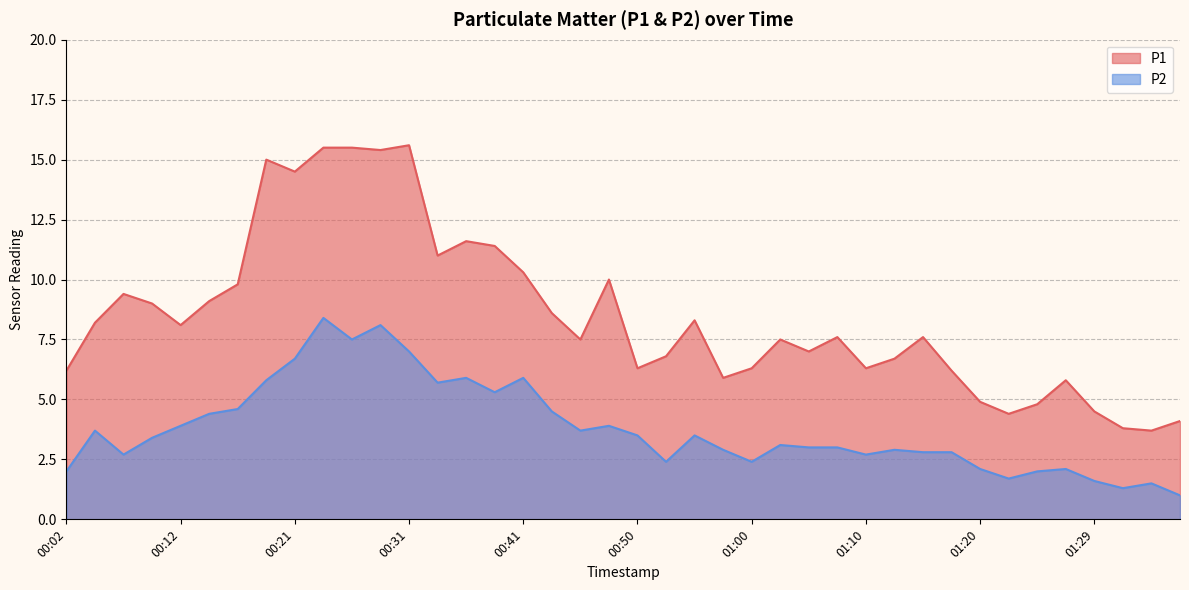

Which has a higher value, 01:32 or 00:04?

00:04